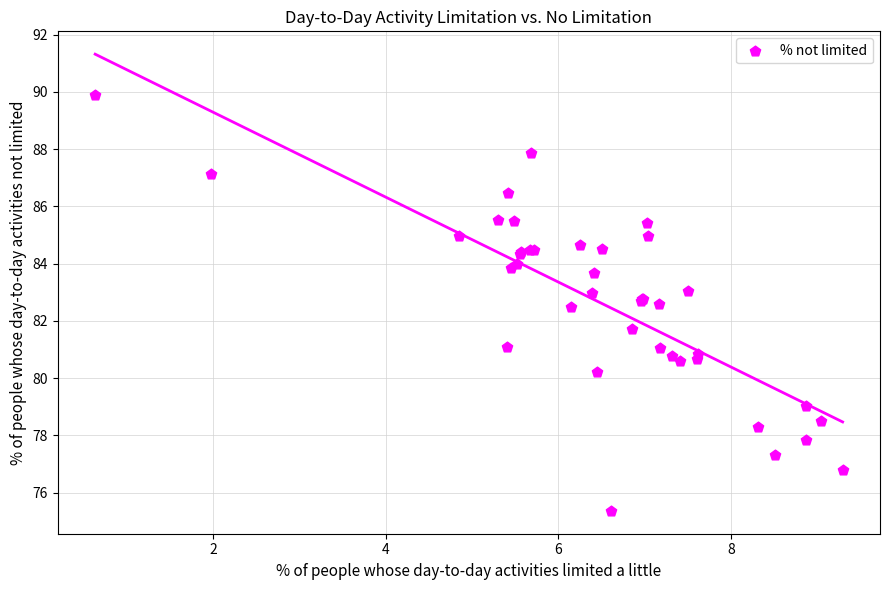

What Y value in the scatter plot is closest to 82?

81.7